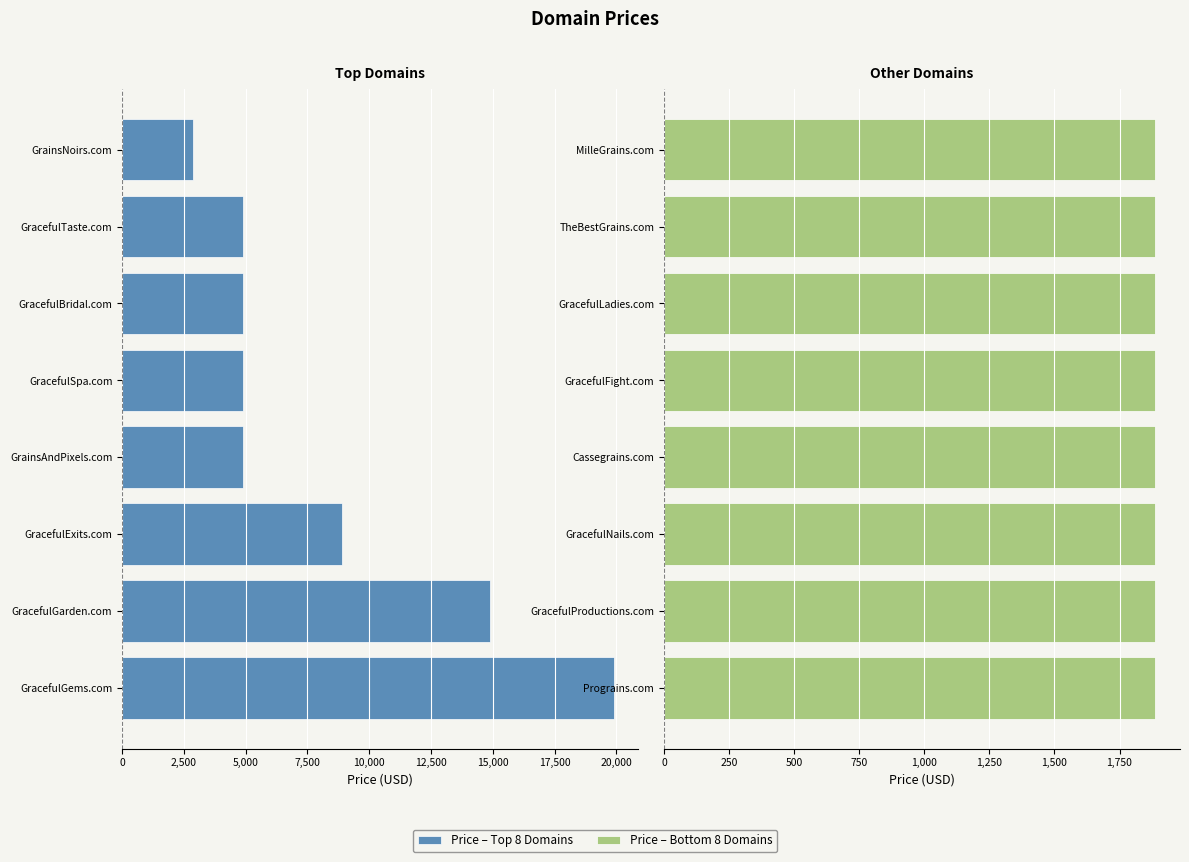

Does the chart contain stacked bars?

No